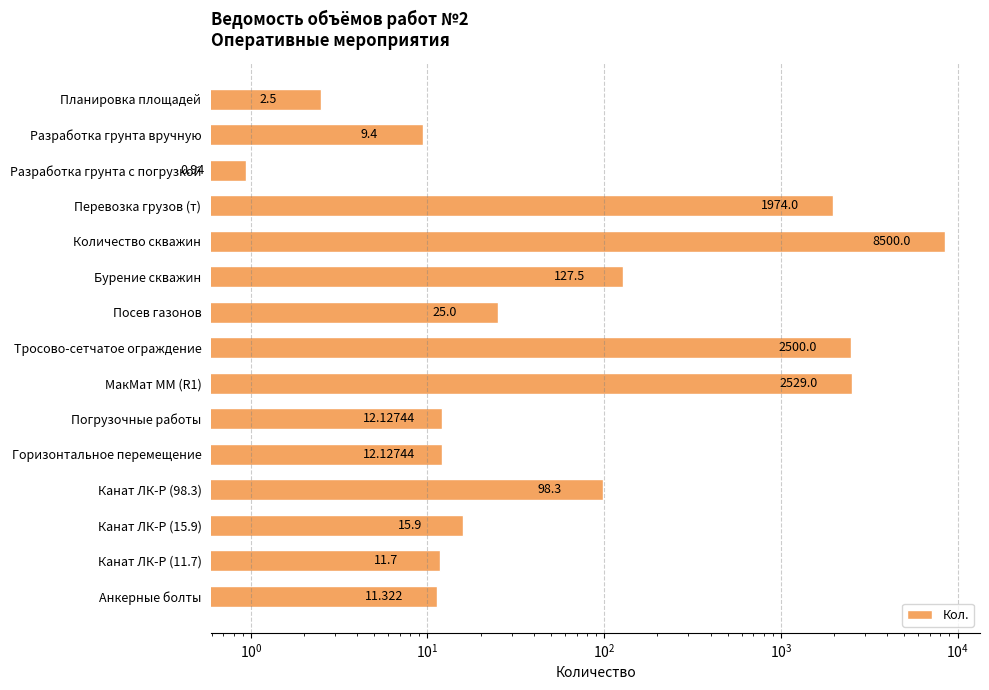

What is the difference between the second highest and minimum values?

2528.1